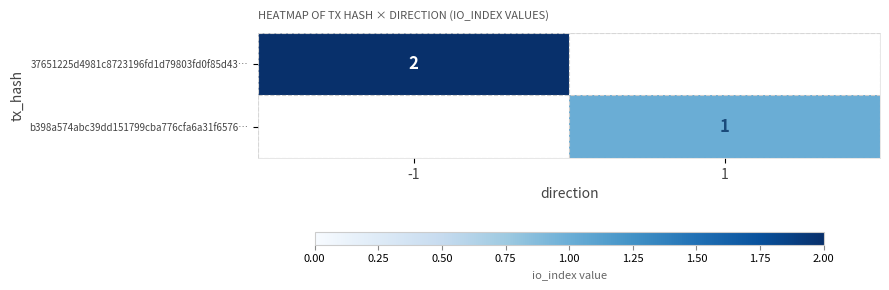

Is it true that b398a574abc39dd151799cba776cfa6a31f6576… equals 1 at 1?

True